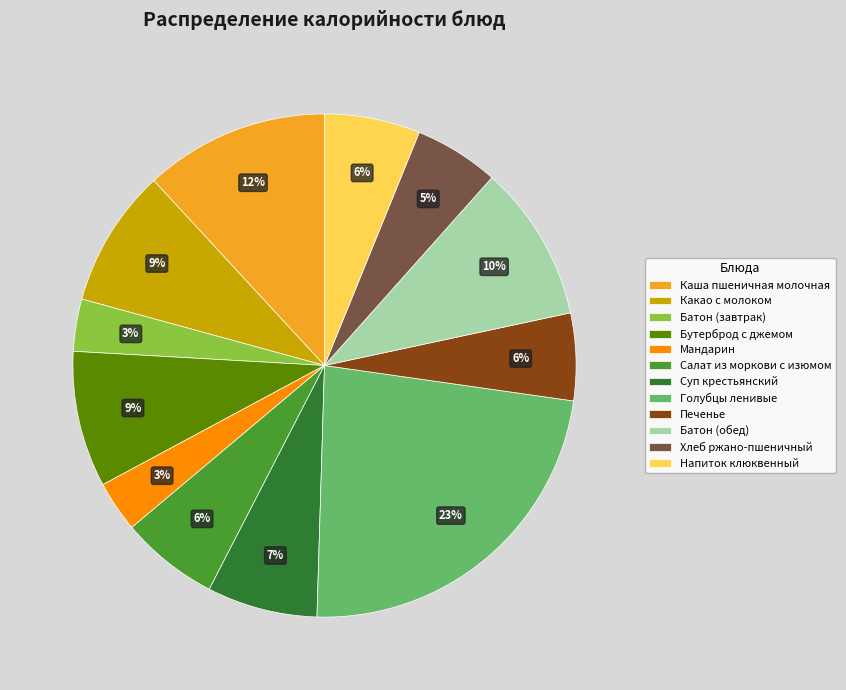

Which category has the biggest portion of the pie?

Голубцы ленивые